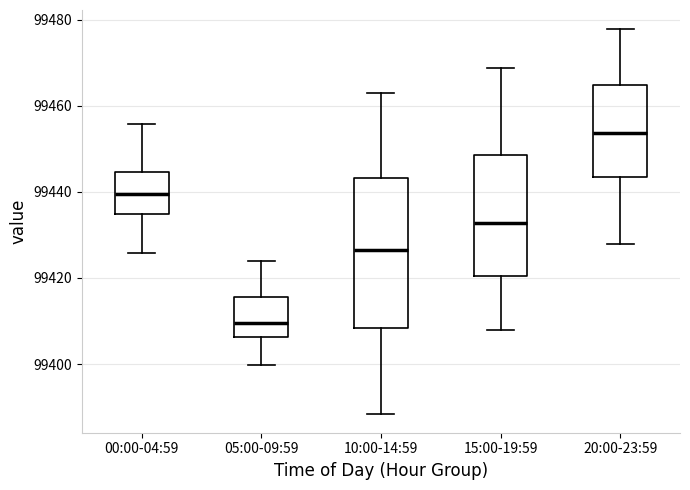

Reading left to right, read every box against the y-axis: the position of its median line, the range the box covers, and the ends of its whiskers. The values are not printed on the chart, so give them approximately, as read against the axis.

00:00-04:59: median 99440, box 99434 to 99444, whiskers 99426 to 99456
05:00-09:59: median 99410, box 99406 to 99416, whiskers 99400 to 99424
10:00-14:59: median 99426, box 99408 to 99444, whiskers 99388 to 99462
15:00-19:59: median 99432, box 99420 to 99448, whiskers 99408 to 99468
20:00-23:59: median 99454, box 99444 to 99464, whiskers 99428 to 99478